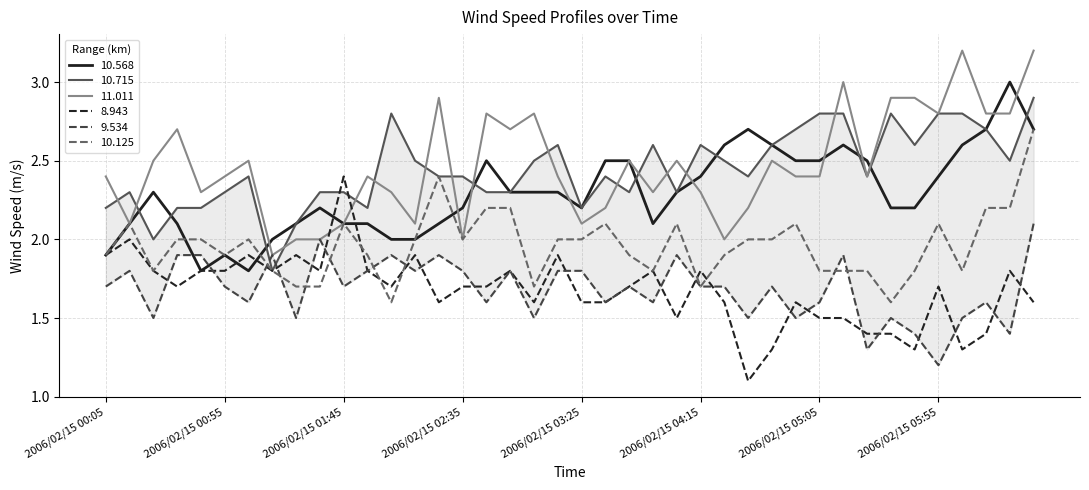

Is it true that 10.715 equals 1.5 at 2006/02/15 05:05?

False